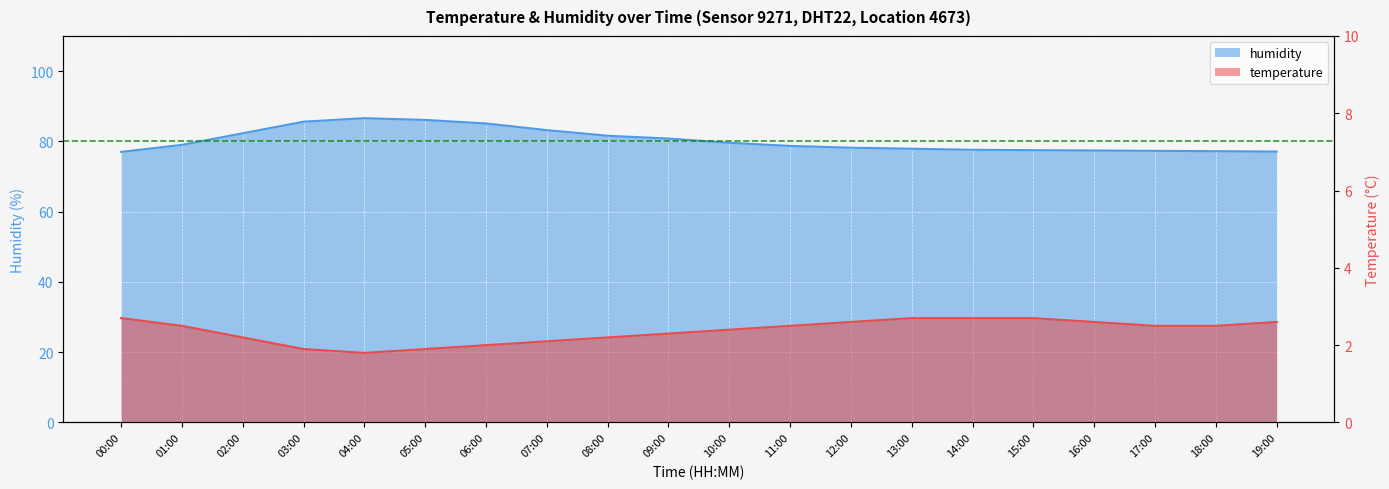

How many values in the humidity series exceed 79?

9